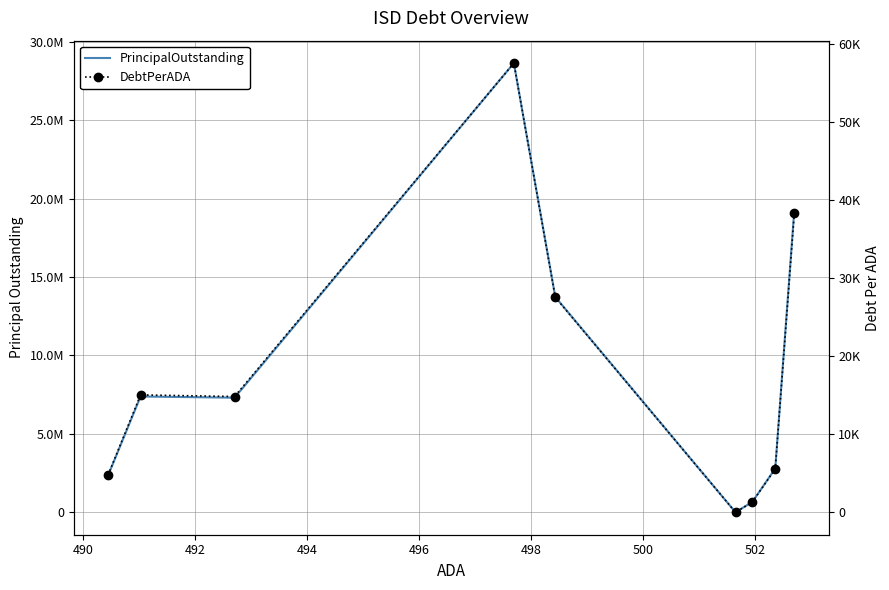

Count the number of data series in this chart.

2